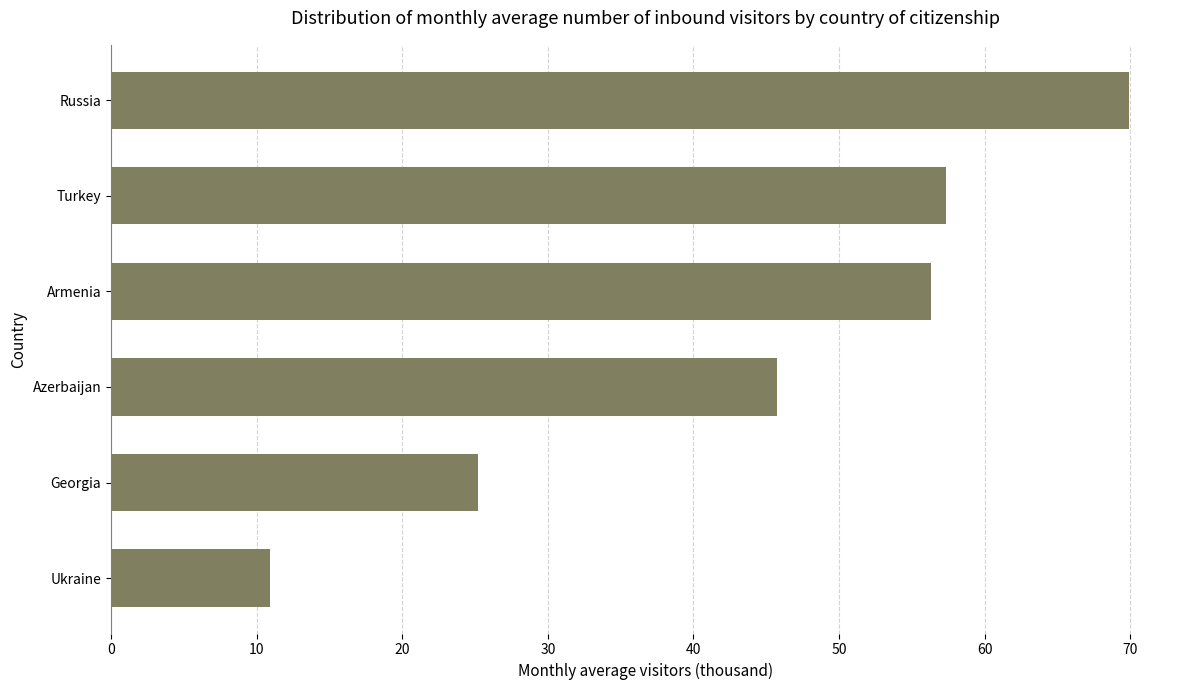

What is the difference between the maximum and minimum values?

59.0